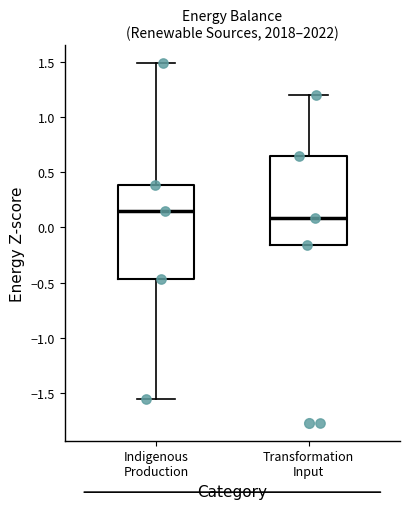

Where does the lower whisker of the box for Indigenous Production end on the y-axis? The values are not printed on the chart, so give them approximately, as read against the axis.

-1.55